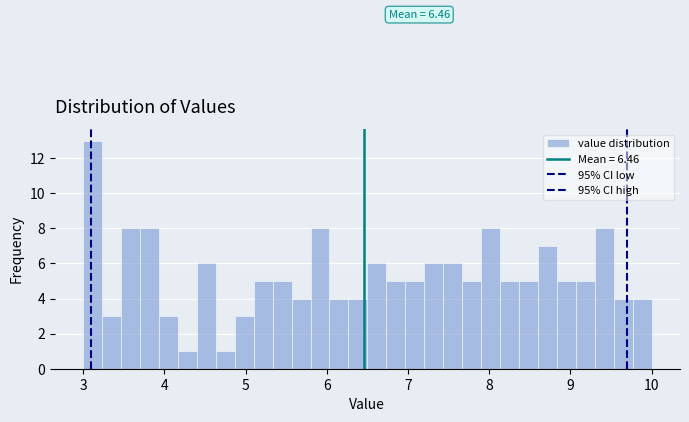

Around what value on the x-axis is the tallest bar? Give the approximate position of its centre, as read against the axis.

3.1